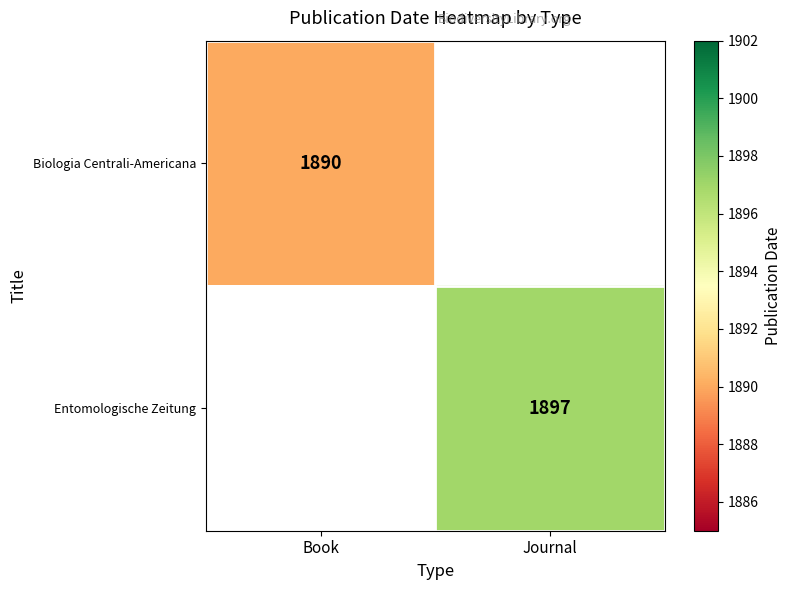

The Biologia Centrali-Americana series shows 1890 at Book. True or false?

True